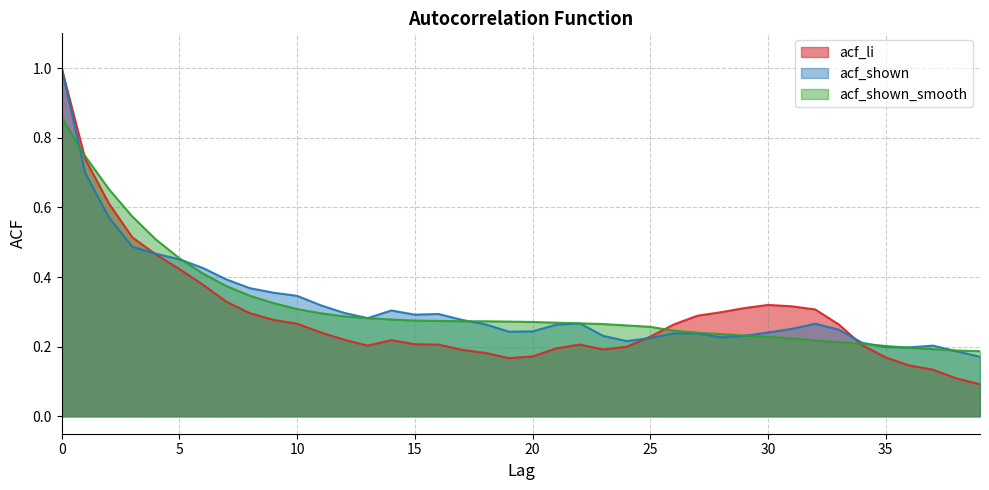

What is the approximate value of acf_shown at 9?

0.4